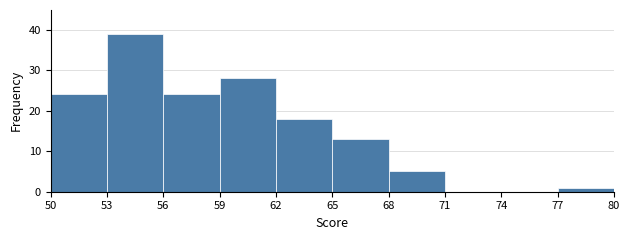

Reading left to right, list every bar in this chart as the range it spans on the x-axis followed by its height. The values are not printed on the chart, so give them approximately, as read against the axis.

50 to 53: 24
53 to 56: 39
56 to 59: 24
59 to 62: 28
62 to 65: 18
65 to 68: 13
68 to 71: 5
71 to 74: 0
74 to 77: 0
77 to 80: 1